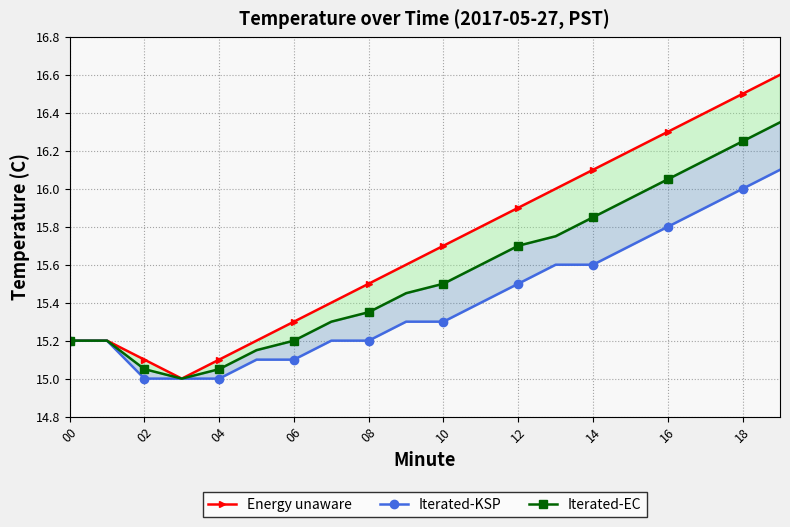

Between 13 and 10, which is larger?

13